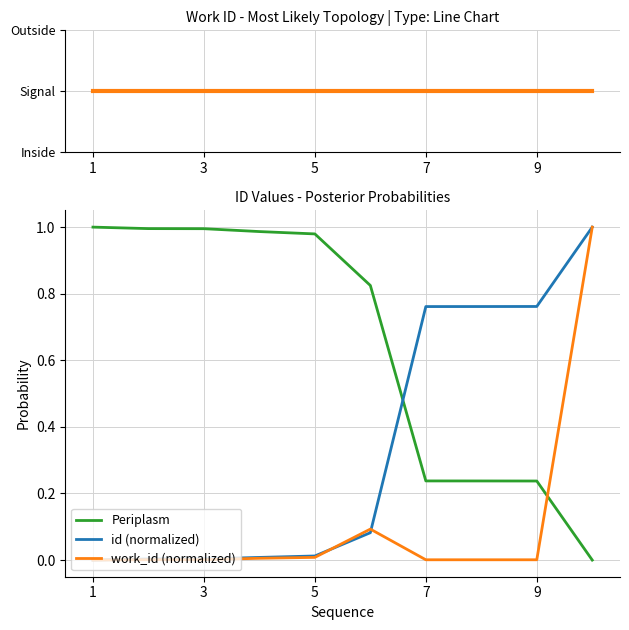

Which series ends up on top after the final intersection of Periplasm and id (normalized)?

id (normalized)